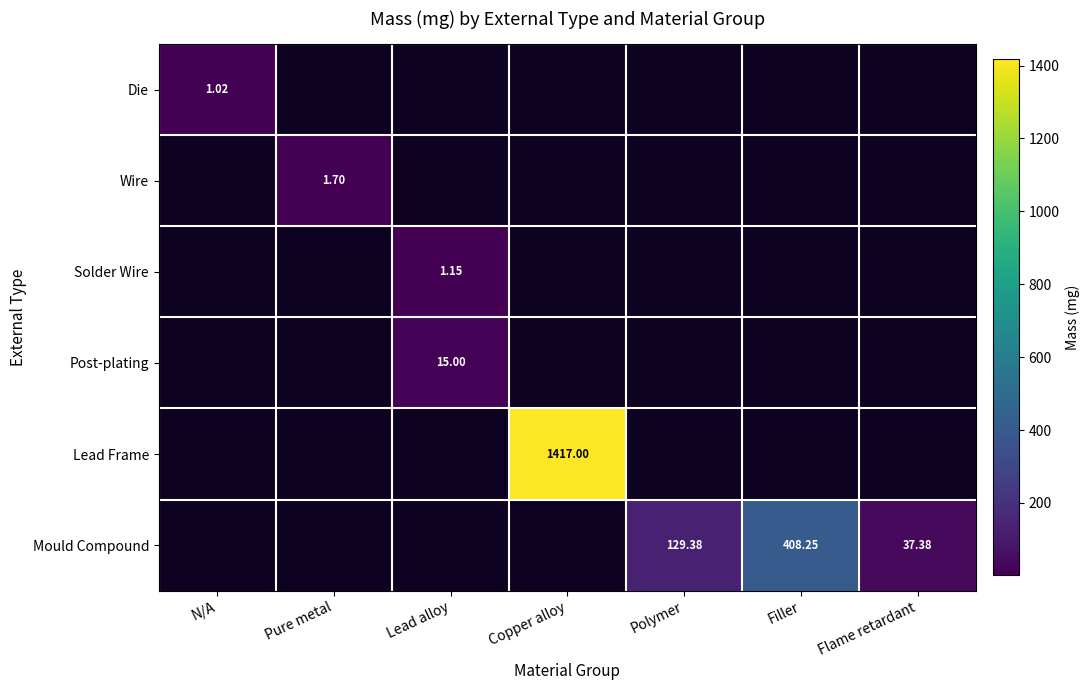

What is the spread (max minus min) of values at Filler?

408.2